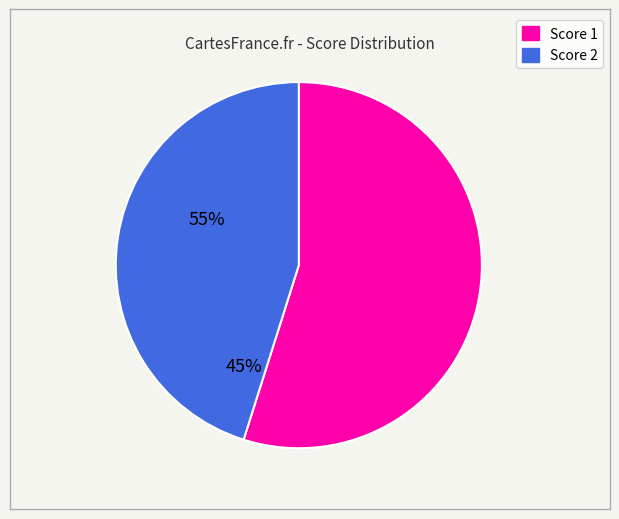

Does any single category account for the majority?

Yes